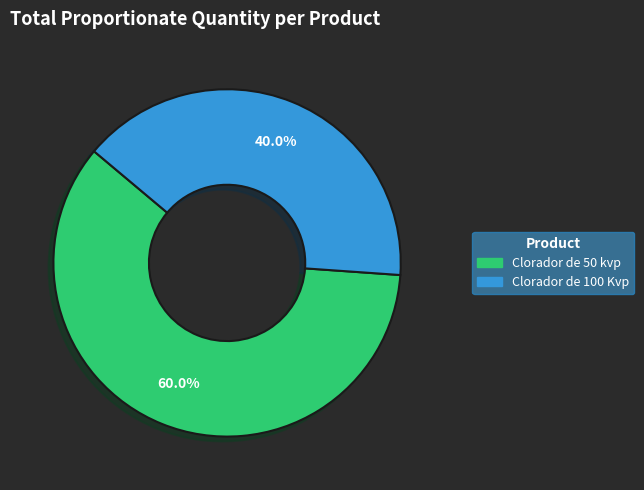

How many slices are in this pie chart?

2